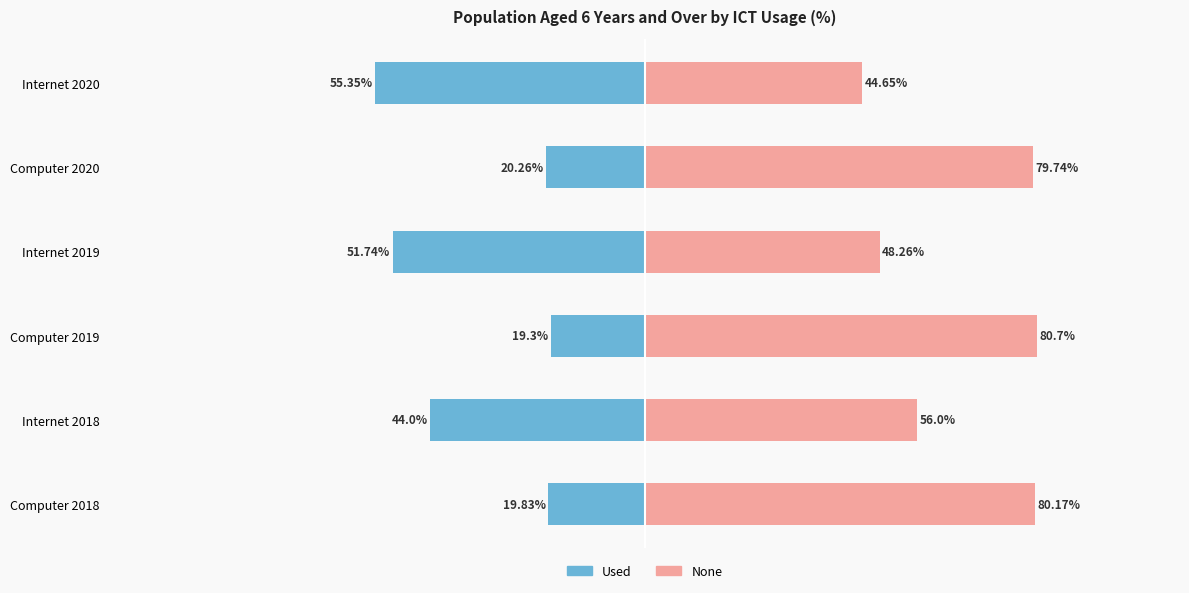

At how many categories does at least one series exceed -4?

6